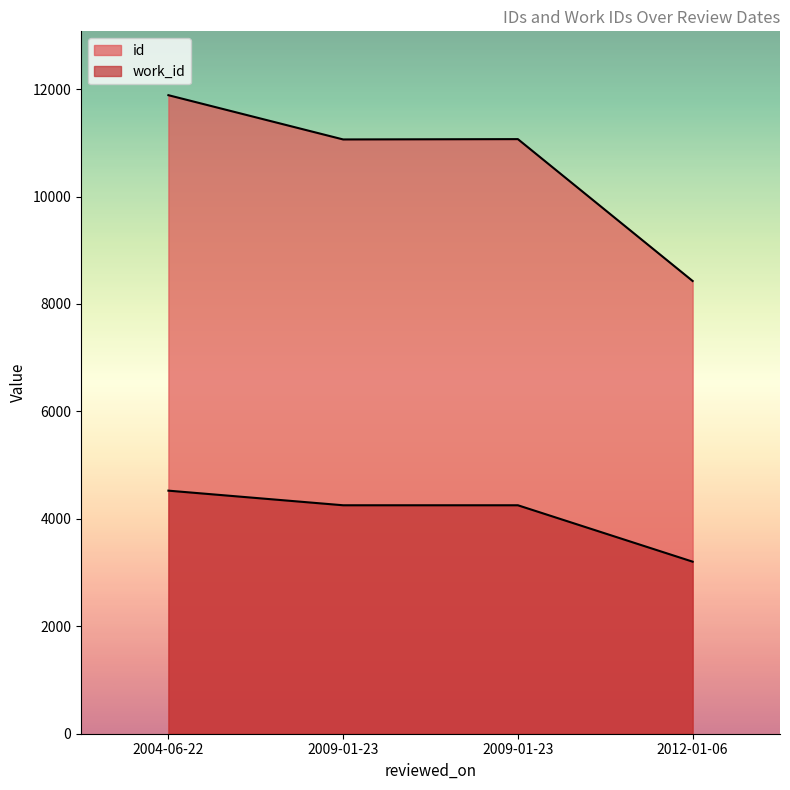

How many lines are shown in the chart?

2